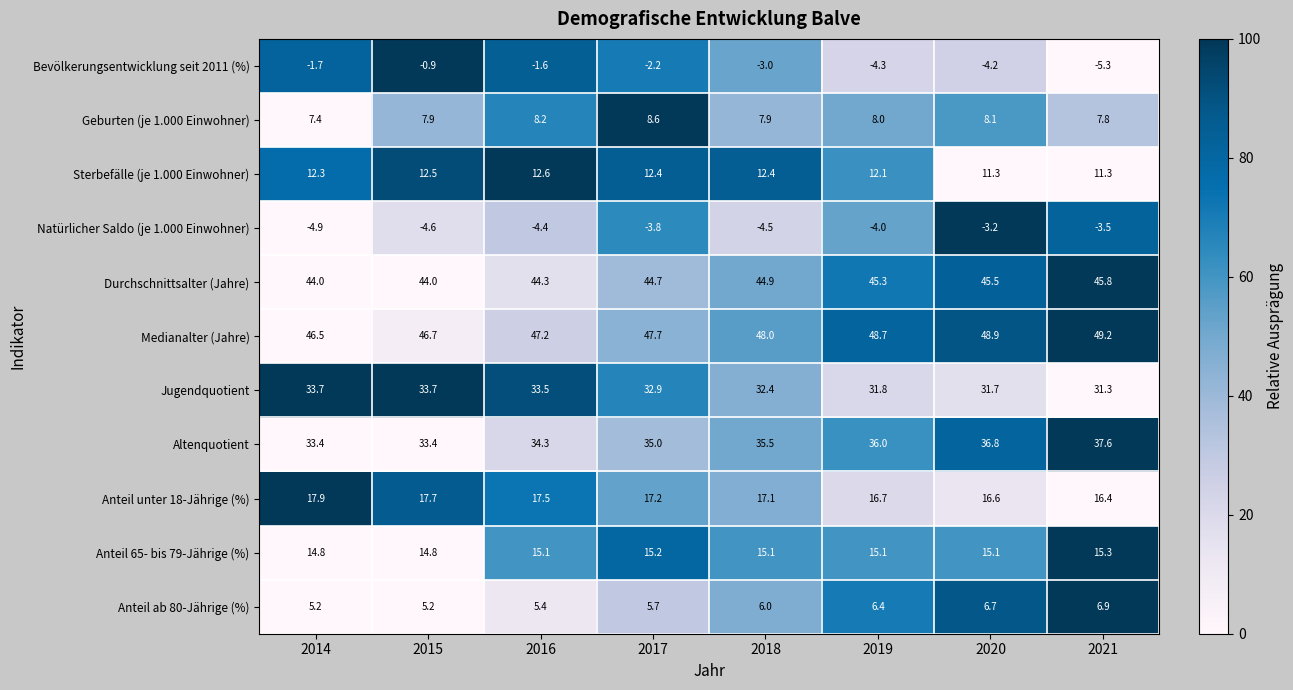

List the series in order of their peak value, highest first.

Medianalter (Jahre), Durchschnittsalter (Jahre), Altenquotient, Jugendquotient, Anteil unter 18-Jährige (%), Anteil 65- bis 79-Jährige (%), Sterbefälle (je 1.000 Einwohner), Geburten (je 1.000 Einwohner), Anteil ab 80-Jährige (%), Bevölkerungsentwicklung seit 2011 (%), Natürlicher Saldo (je 1.000 Einwohner)